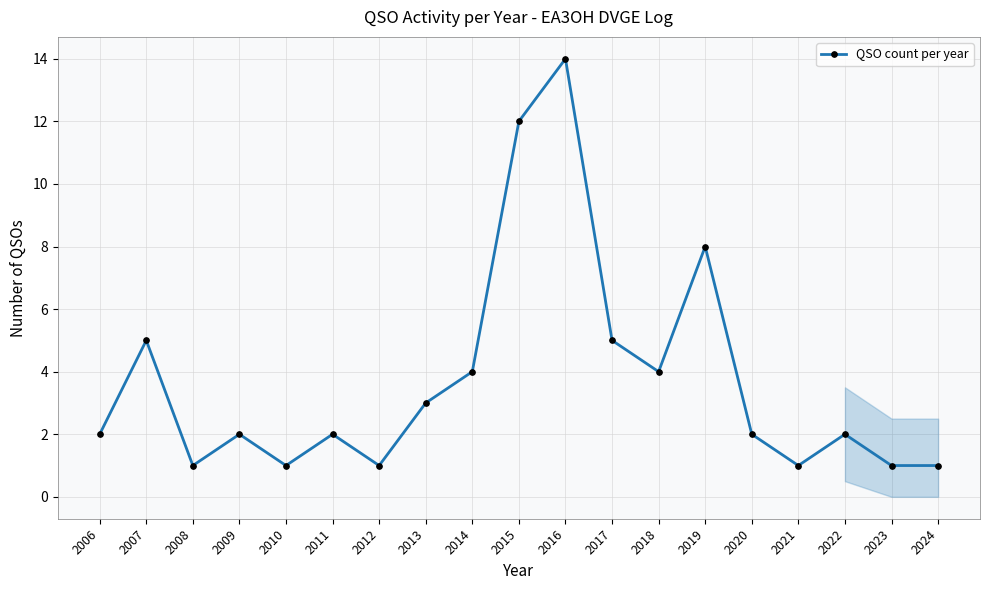

What is the maximum value shown in the chart?

14